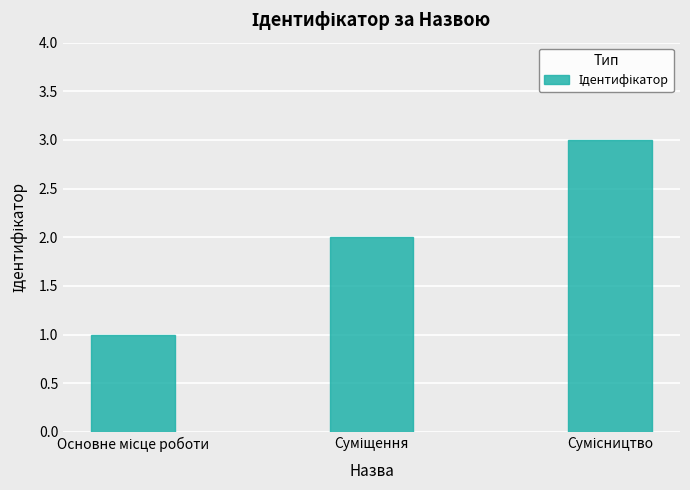

What is the minimum value shown in the chart?

1